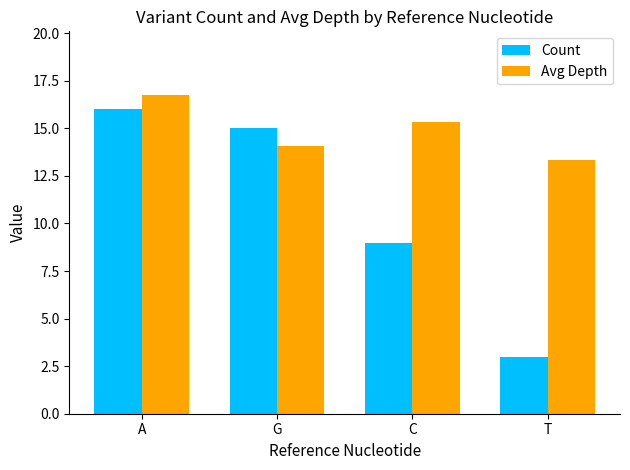

How many bars are there in total?

8